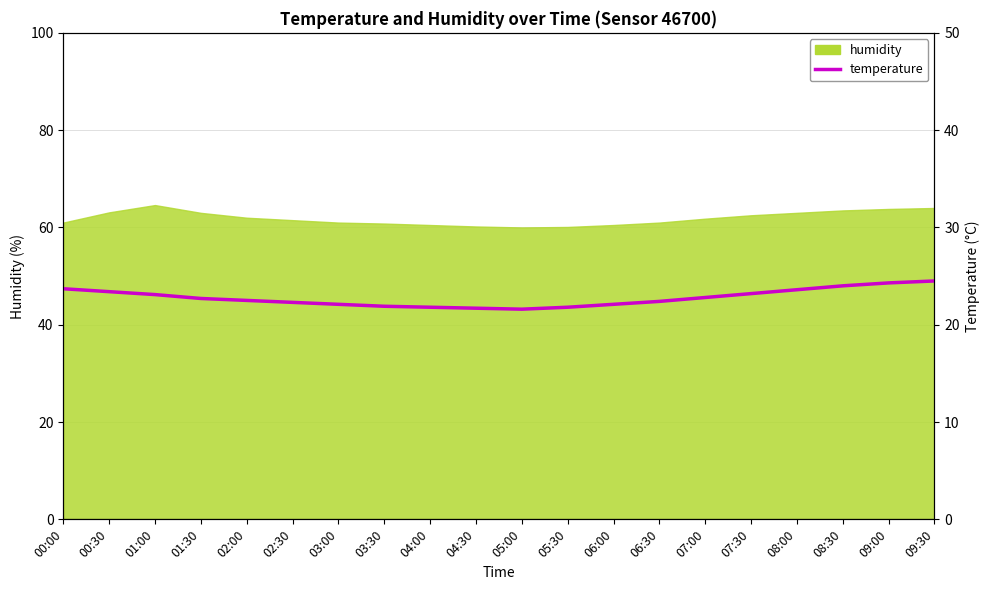

How many categories are shown in the chart?

20